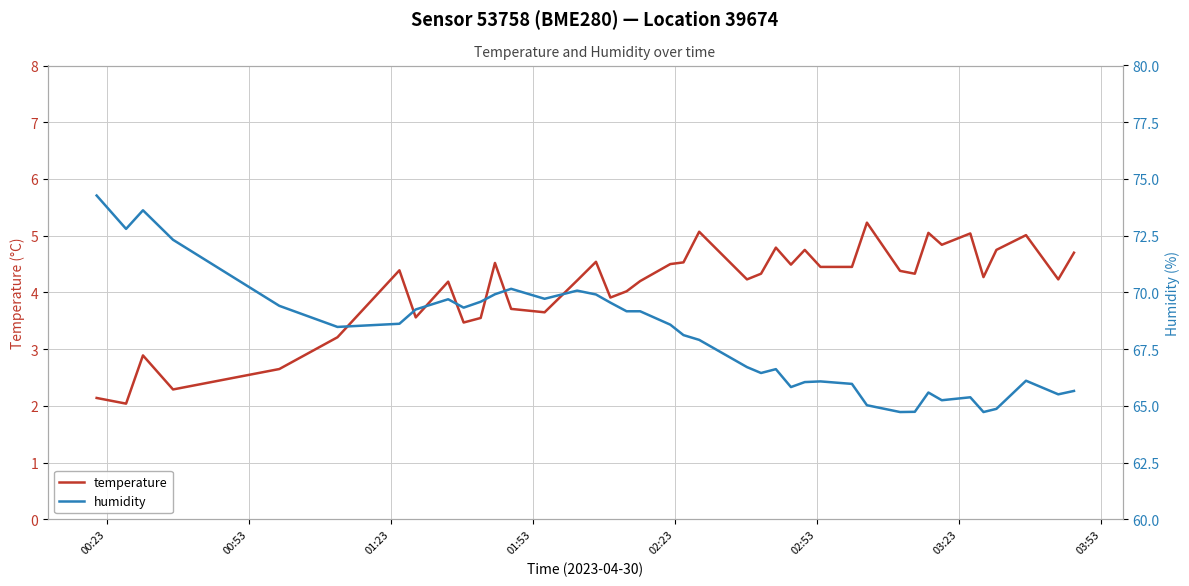

What is the minimum value for temperature?

2.0